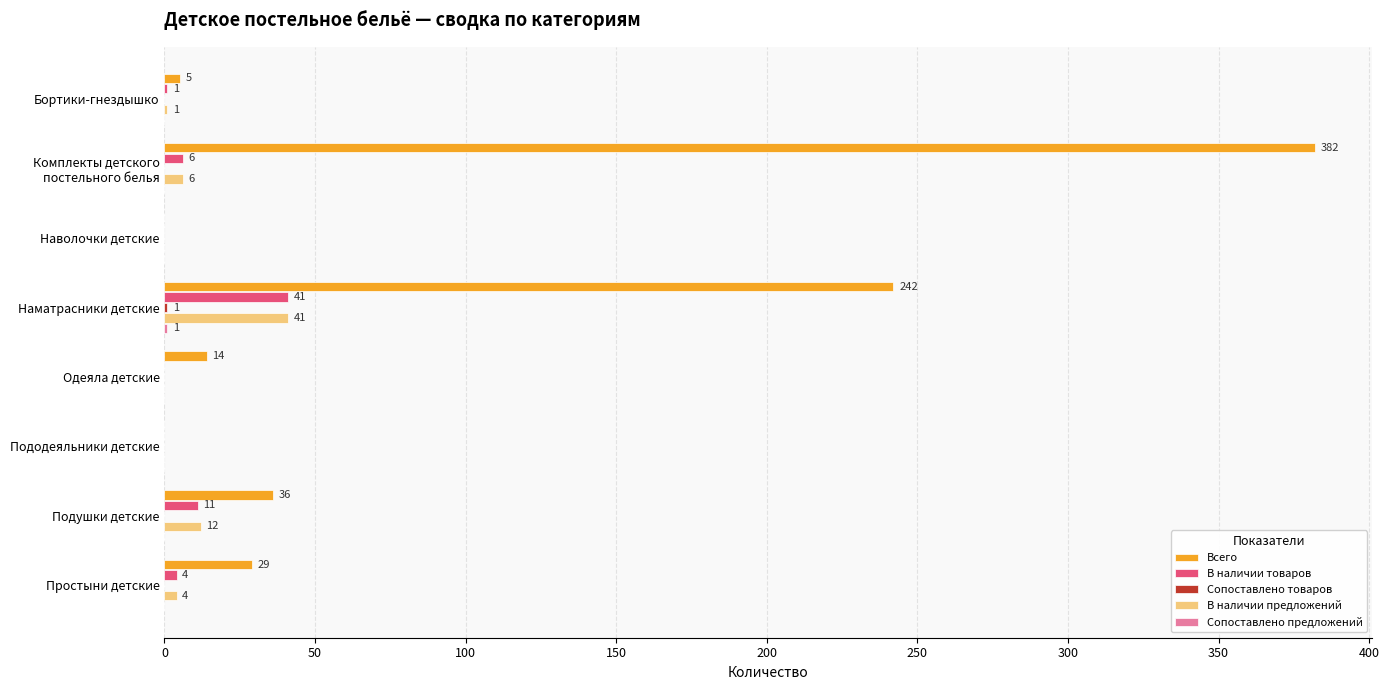

Is it true that Всего equals -118 at Наволочки детские?

False